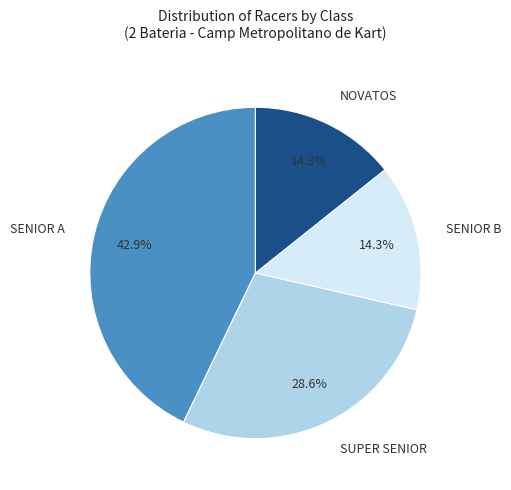

Is there any slice that represents more than half of the pie?

No